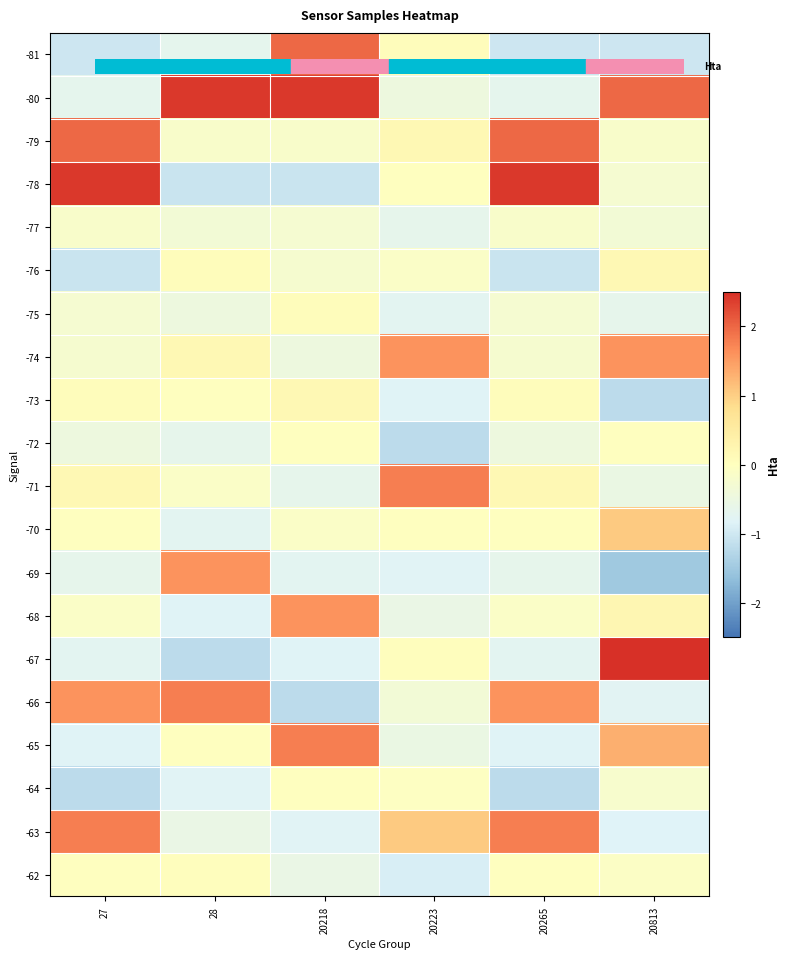

Reading right to left, transcribe all the data shown in this chart.

-81: 20813=-1.0	20265=-1.0	20223=0.1	20218=2.0	28=-0.7	27=-1.0
-80: 20813=2.0	20265=-0.7	20223=-0.5	20218=2.4	28=2.4	27=-0.7
-79: 20813=-0.2	20265=2.0	20223=0.2	20218=-0.2	28=-0.2	27=2.0
-78: 20813=-0.3	20265=2.4	20223=-0.0	20218=-1.1	28=-1.1	27=2.4
-77: 20813=-0.3	20265=-0.2	20223=-0.6	20218=-0.3	28=-0.3	27=-0.2
-76: 20813=0.2	20265=-1.1	20223=-0.1	20218=-0.2	28=0.1	27=-1.1
-75: 20813=-0.6	20265=-0.3	20223=-0.7	20218=0.1	28=-0.5	27=-0.3
-74: 20813=1.6	20265=-0.2	20223=1.6	20218=-0.5	28=0.2	27=-0.2
-73: 20813=-1.2	20265=0.1	20223=-0.8	20218=0.2	28=-0.0	27=0.1
-72: 20813=-0.0	20265=-0.5	20223=-1.2	20218=-0.0	28=-0.6	27=-0.5
-71: 20813=-0.5	20265=0.2	20223=1.8	20218=-0.6	28=-0.1	27=0.2
-70: 20813=1.1	20265=-0.0	20223=-0.0	20218=-0.1	28=-0.7	27=-0.0
-69: 20813=-1.5	20265=-0.6	20223=-0.8	20218=-0.7	28=1.6	27=-0.6
-68: 20813=0.2	20265=-0.1	20223=-0.6	20218=1.6	28=-0.8	27=-0.1
-67: 20813=3.0	20265=-0.7	20223=0.0	20218=-0.8	28=-1.2	27=-0.7
-66: 20813=-0.8	20265=1.6	20223=-0.3	20218=-1.2	28=1.8	27=1.6
-65: 20813=1.3	20265=-0.8	20223=-0.5	20218=1.8	28=-0.0	27=-0.8
-64: 20813=-0.2	20265=-1.2	20223=-0.0	20218=-0.0	28=-0.8	27=-1.2
-63: 20813=-0.8	20265=1.8	20223=1.1	20218=-0.8	28=-0.6	27=1.8
-62: 20813=-0.1	20265=-0.0	20223=-0.9	20218=-0.6	28=0.0	27=-0.0